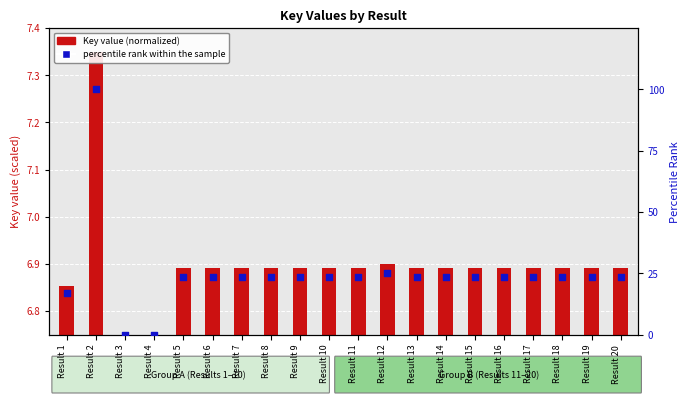

At which category is the sum across all series the highest?

Result 2